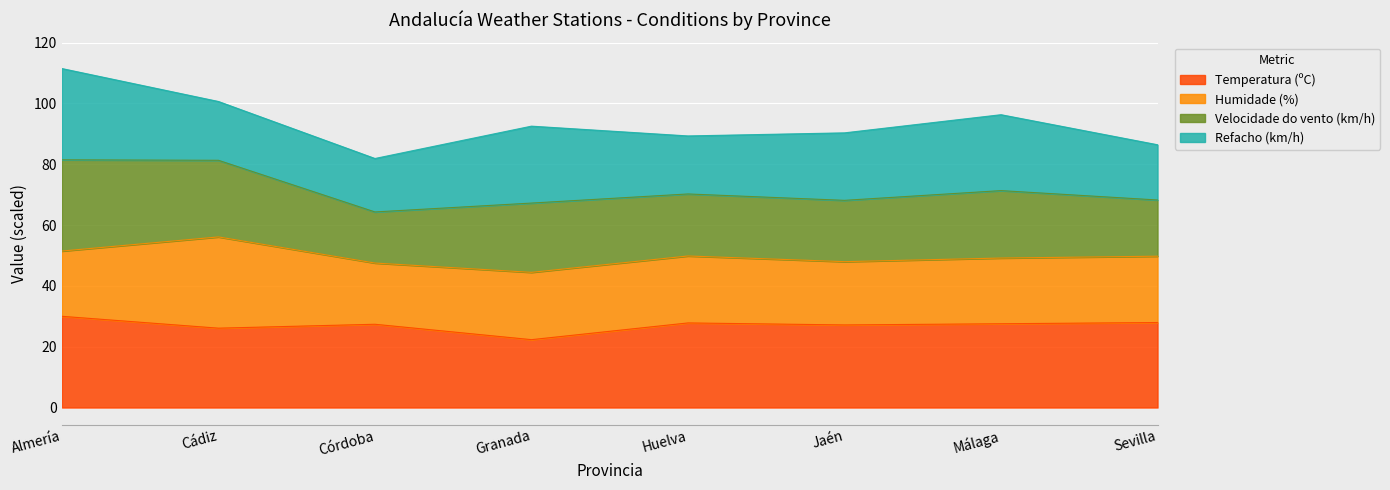

True or false: Temperatura (ºC) and Velocidade do vento (km/h) cross at least once.

False